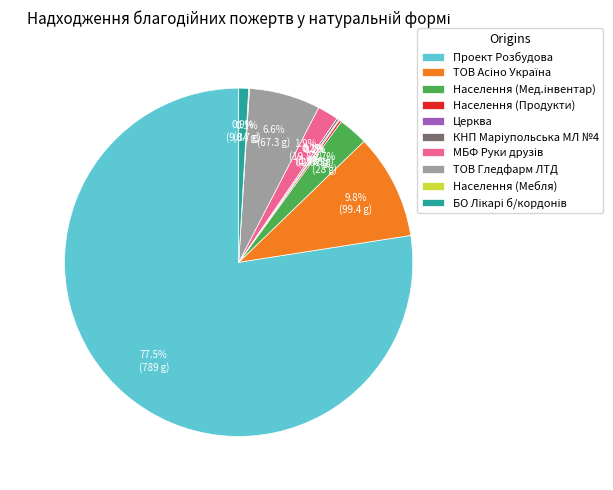

Which category has the biggest portion of the pie?

Проект Розбудова